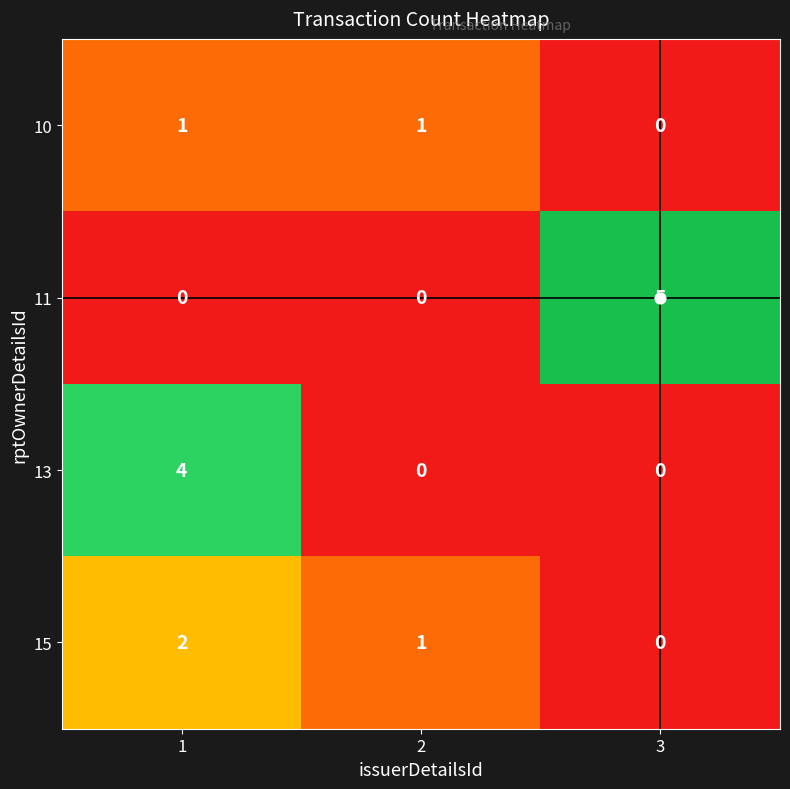

How many categories are shown in the chart?

3